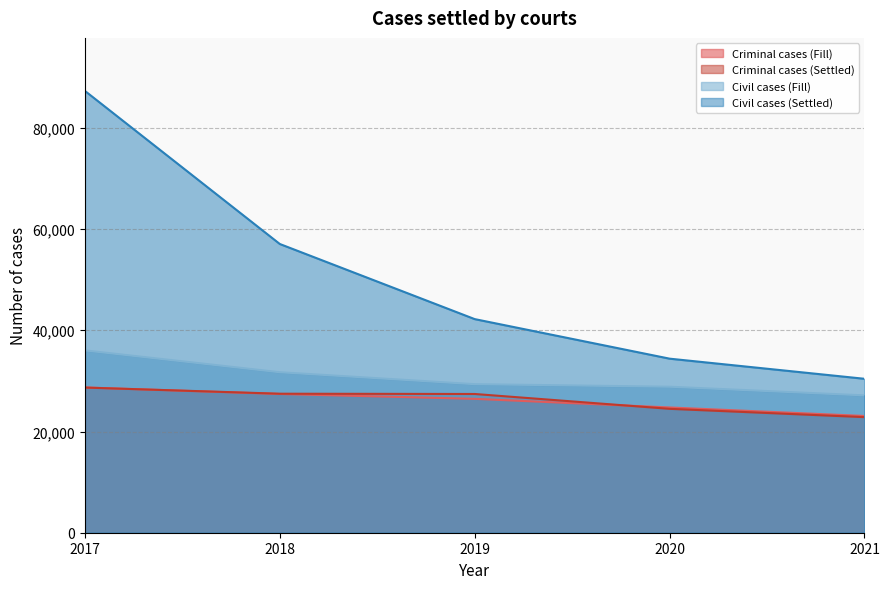

What is the difference between the maximum and second lowest values in the Criminal cases (Fill) series?

3958